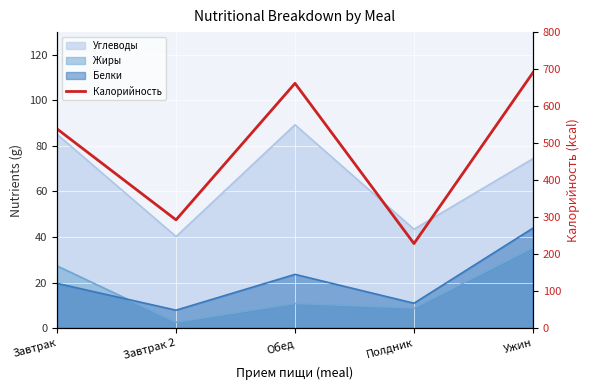

What is the approximate value at Завтрак?

538.3